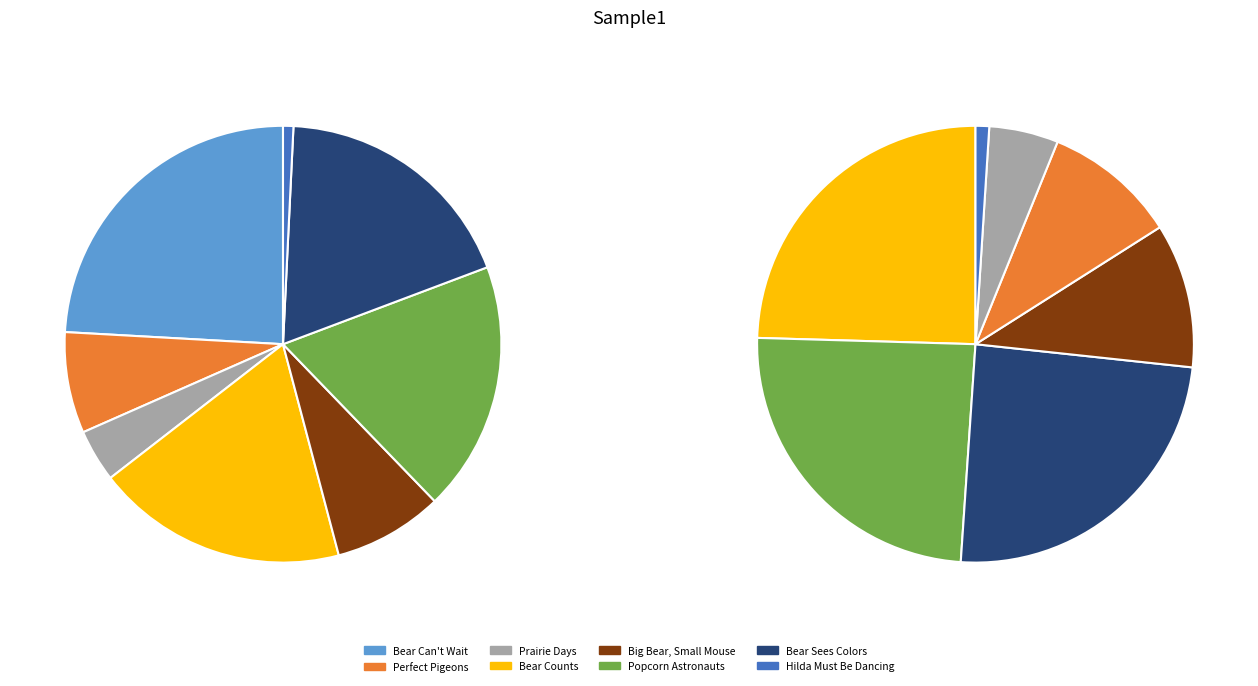

Do Popcorn Astronauts and Big Bear, Small Mouse together represent more than half of the pie?

No